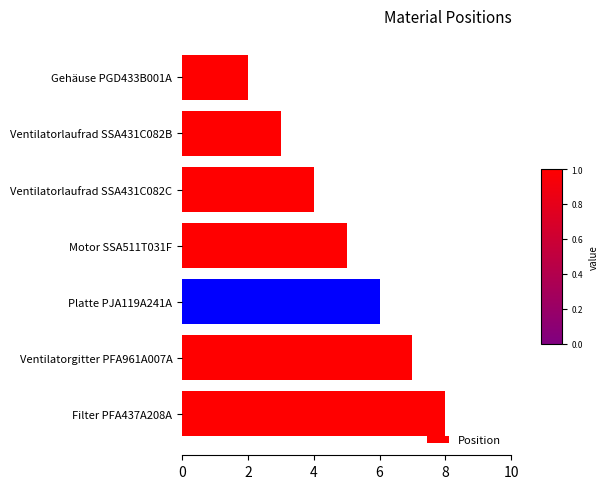

What is the ratio of the value at Platte PJA119A241A to the value at Motor SSA511T031F?

1.2